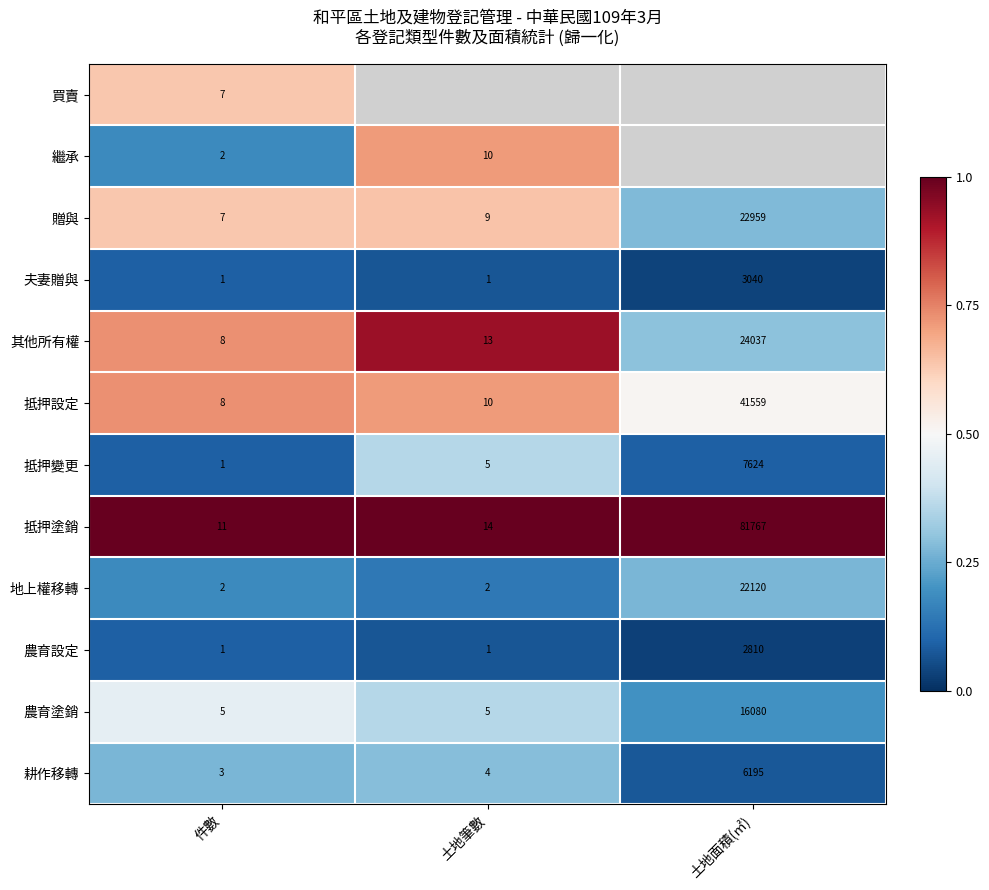

Where is 贈與 nearest to the value 11483?

土地筆數